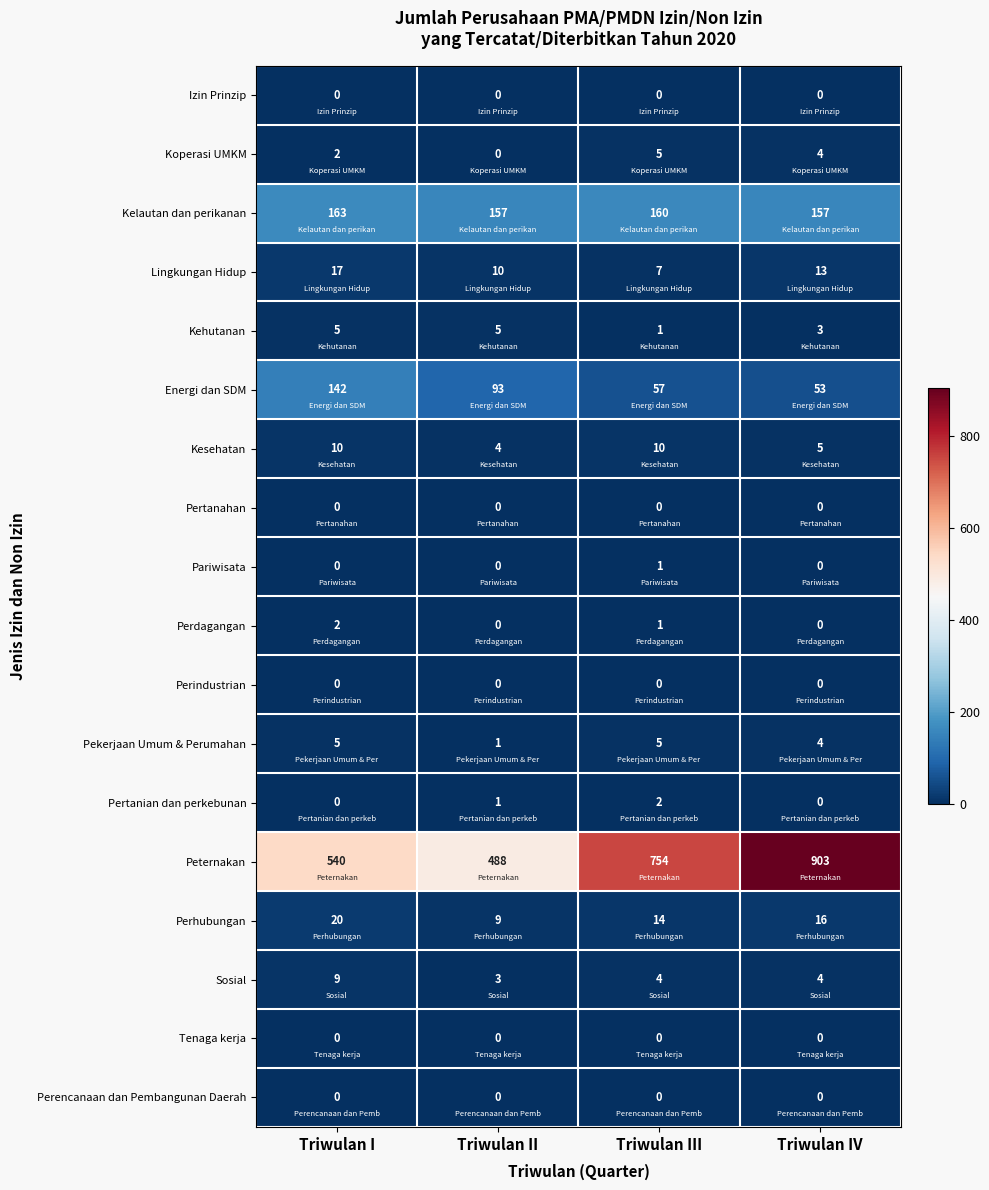

What is the average value of the Sosial series?

5